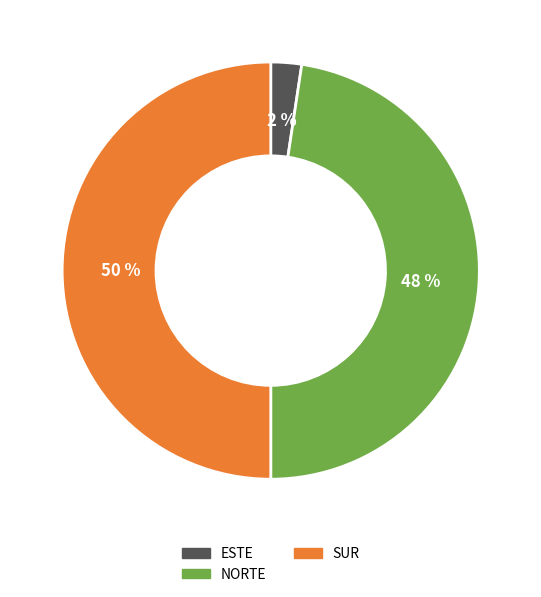

What percentage is the ESTE slice, to the nearest percent?

2%